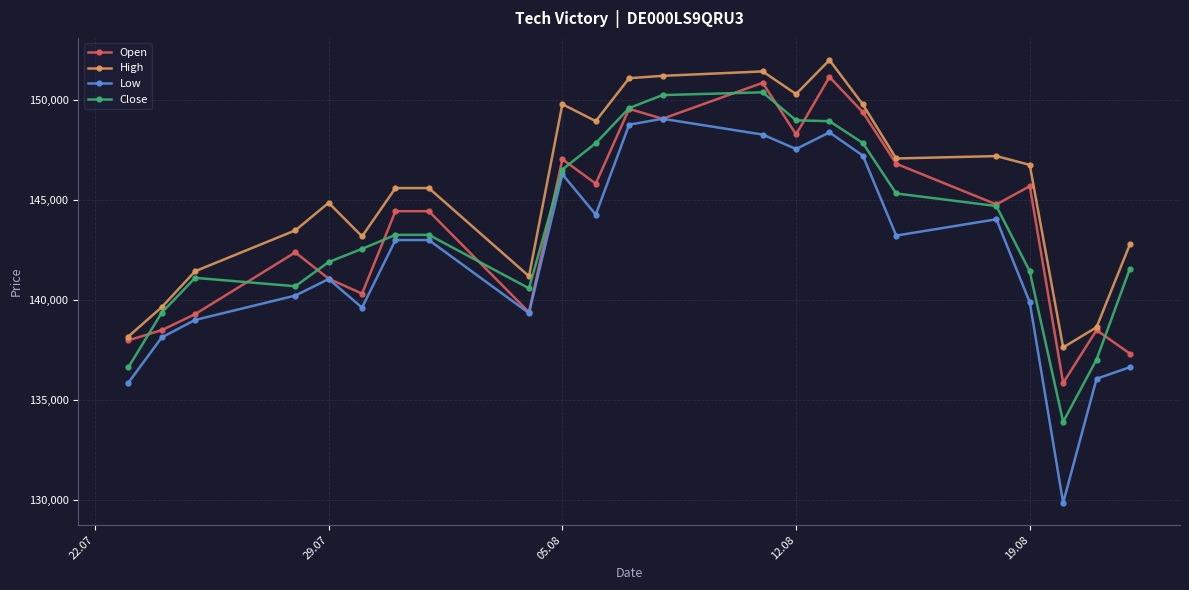

True or false: Low and High cross at least once.

False